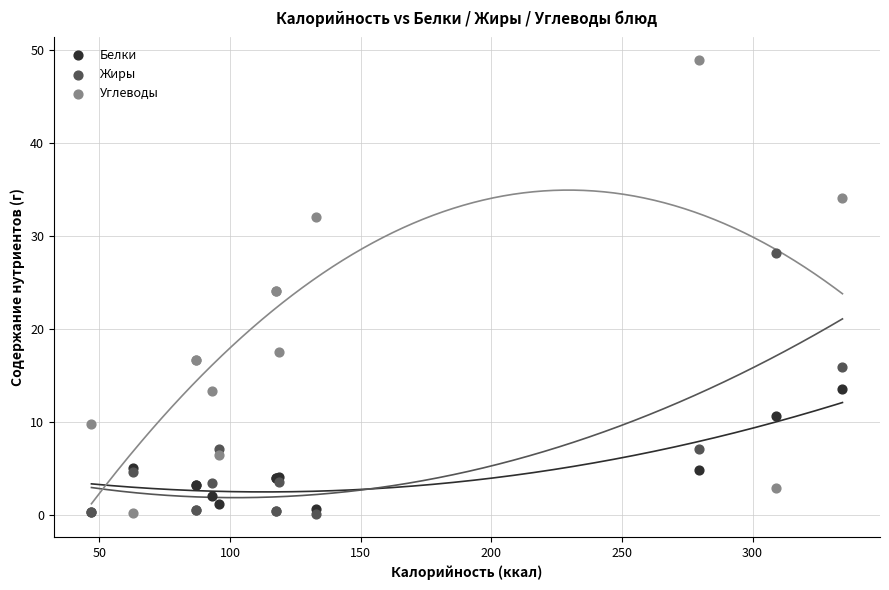

What are all the series names shown in the legend?

Белки, Жиры, Углеводы